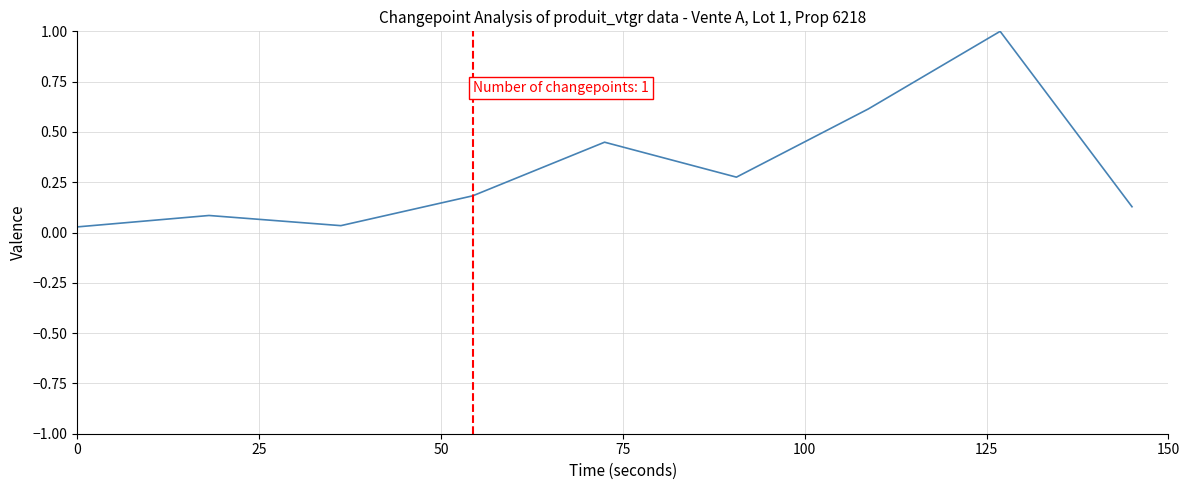

What is the difference between the maximum and minimum values?

1.0